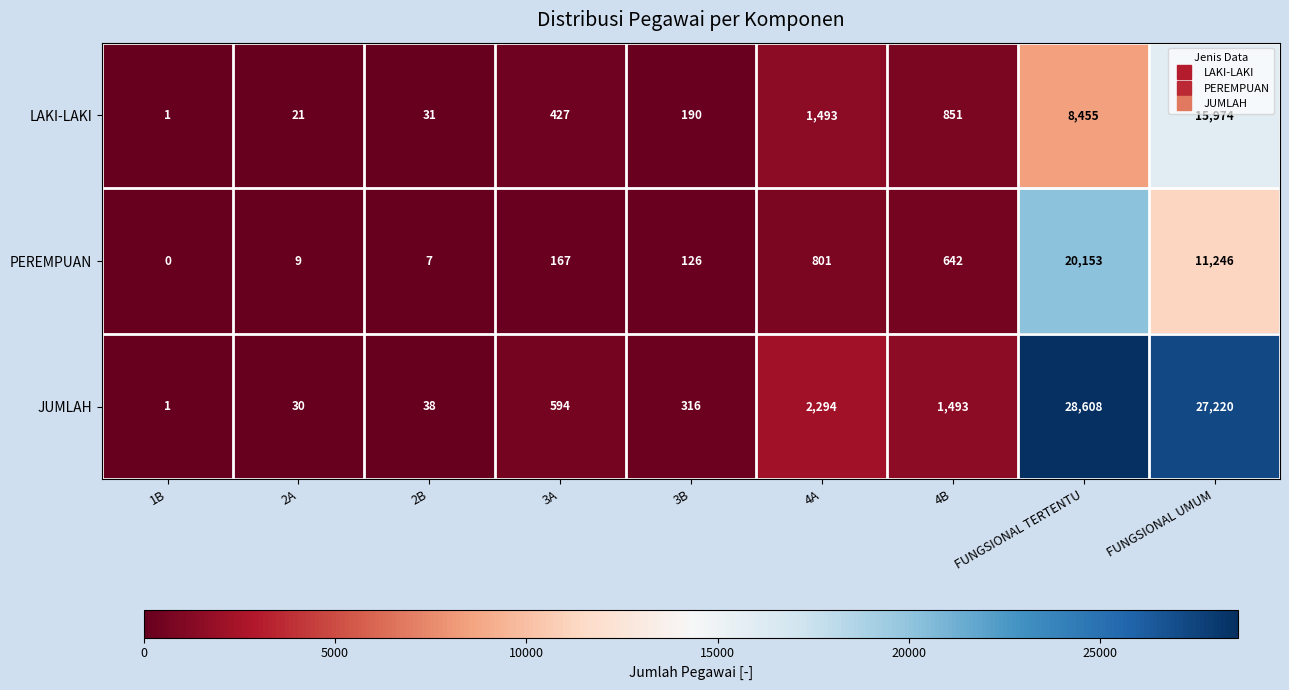

Which series has the largest range (max minus min)?

JUMLAH